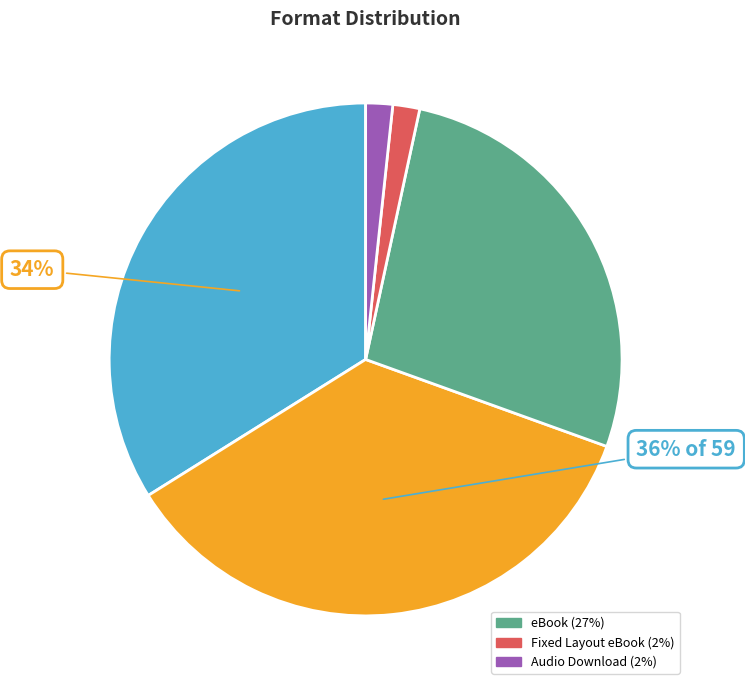

To the nearest percent, what is the difference between the largest and smallest slice percentages?

34%